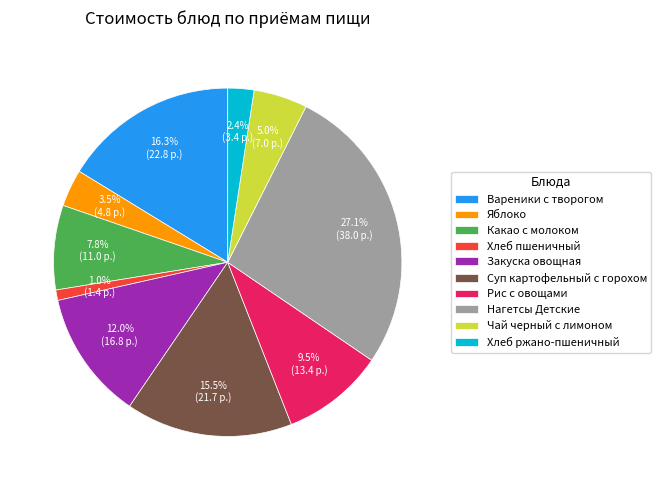

Which category has the biggest portion of the pie?

Нагетсы Детские